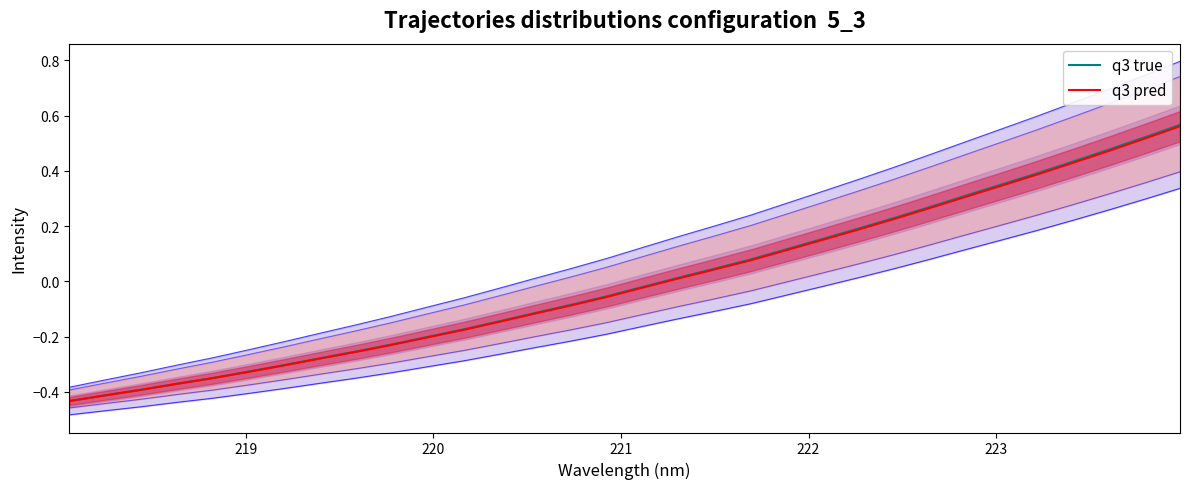

At how many categories does at least one series exceed 0?

15